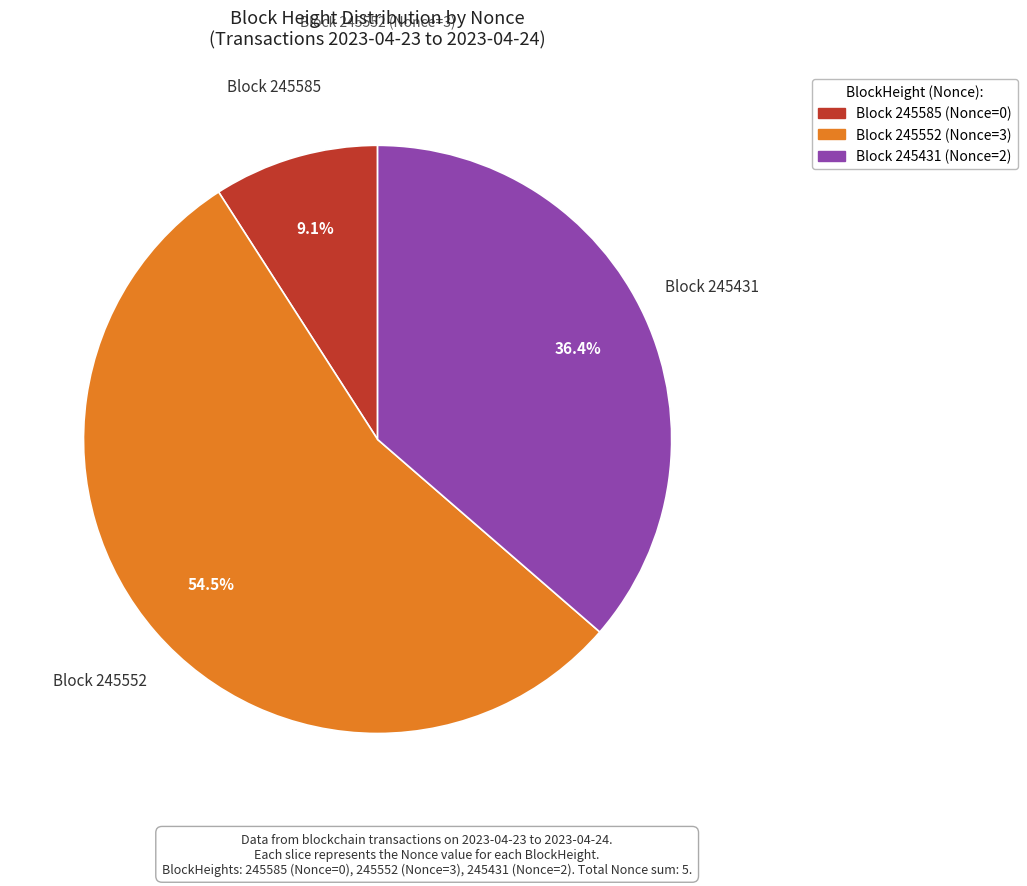

Does any single category account for the majority?

Yes